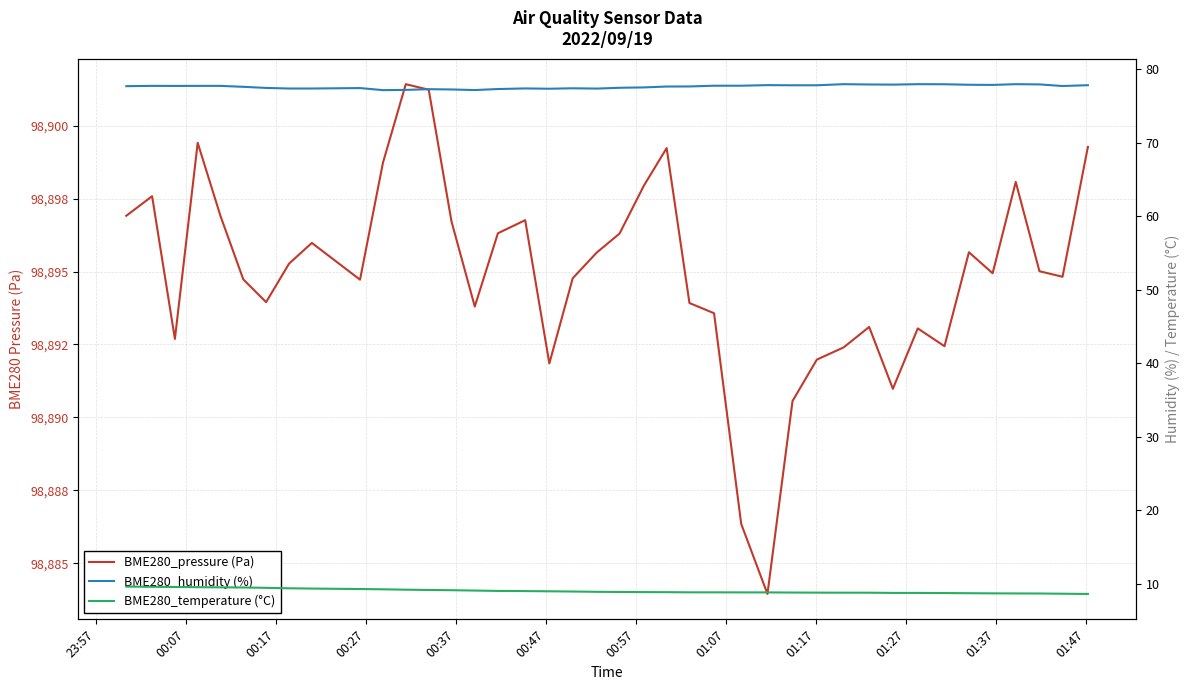

What is the sum of all BME280_temperature (°C) values?

360.2